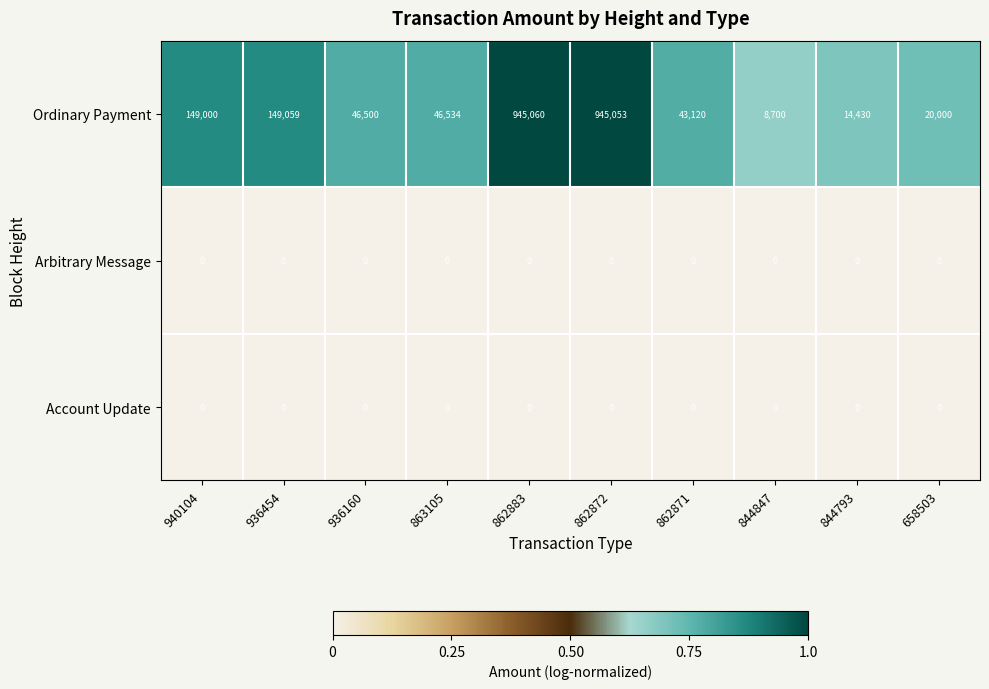

Between 940104 and 862872, which series saw the biggest shift?

Ordinary Payment